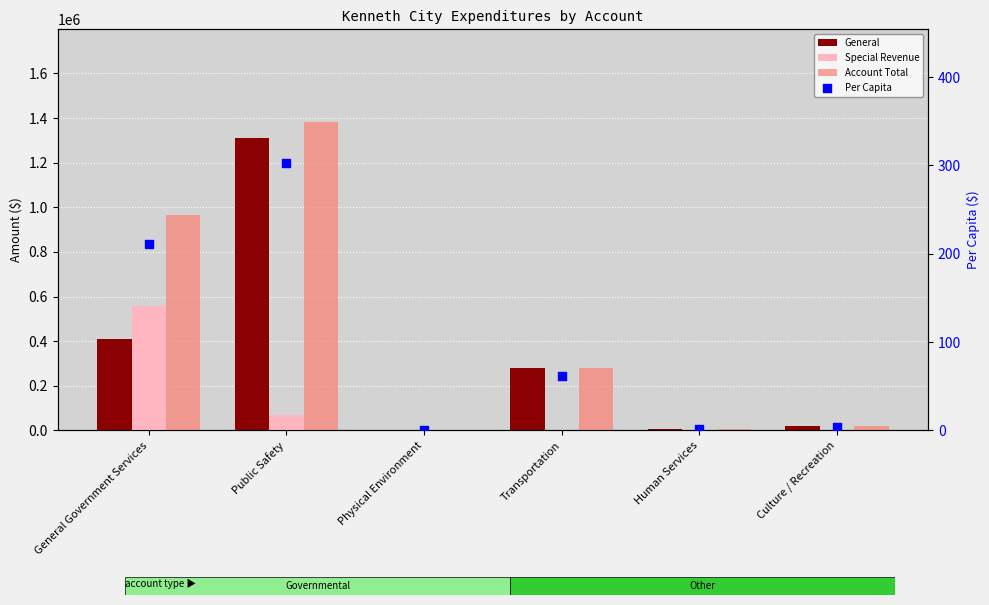

Which series has the largest total across all categories?

Account Total